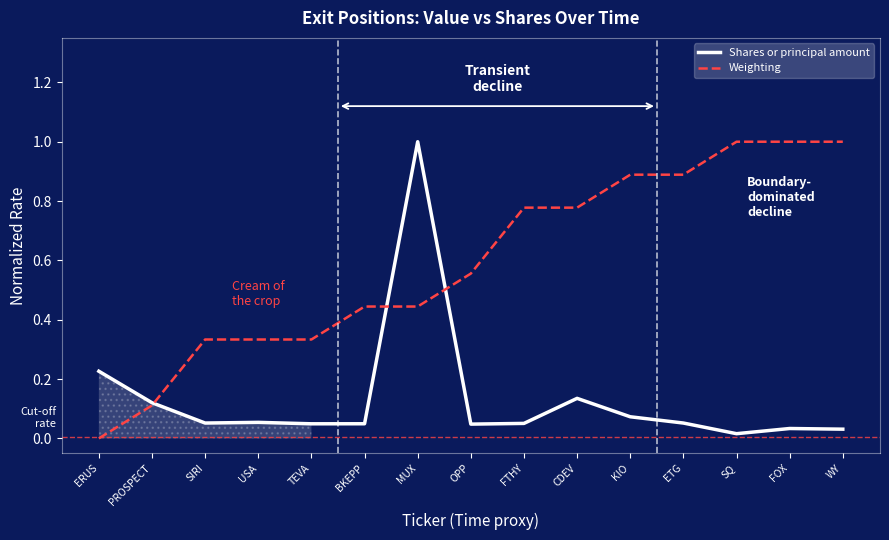

Rank the categories by Shares or principal amount value from lowest to highest.

SQ, WY, FOX, OPP, TEVA, BKEPP, FTHY, SIRI, ETG, USA, KIO, PROSPECT, CDEV, ERUS, MUX